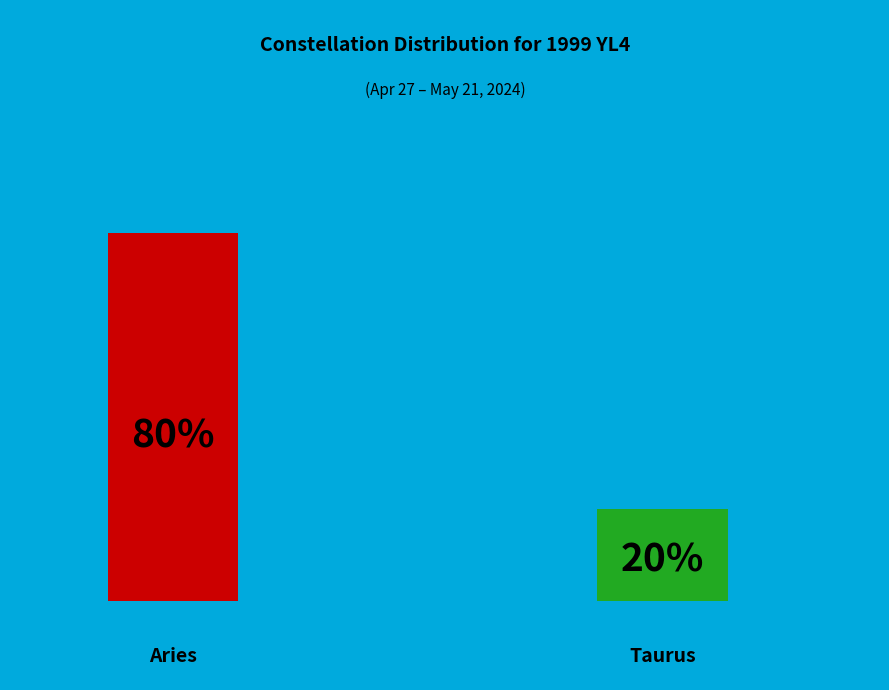

What is the total percentage of Aries and Taurus?

100.0%